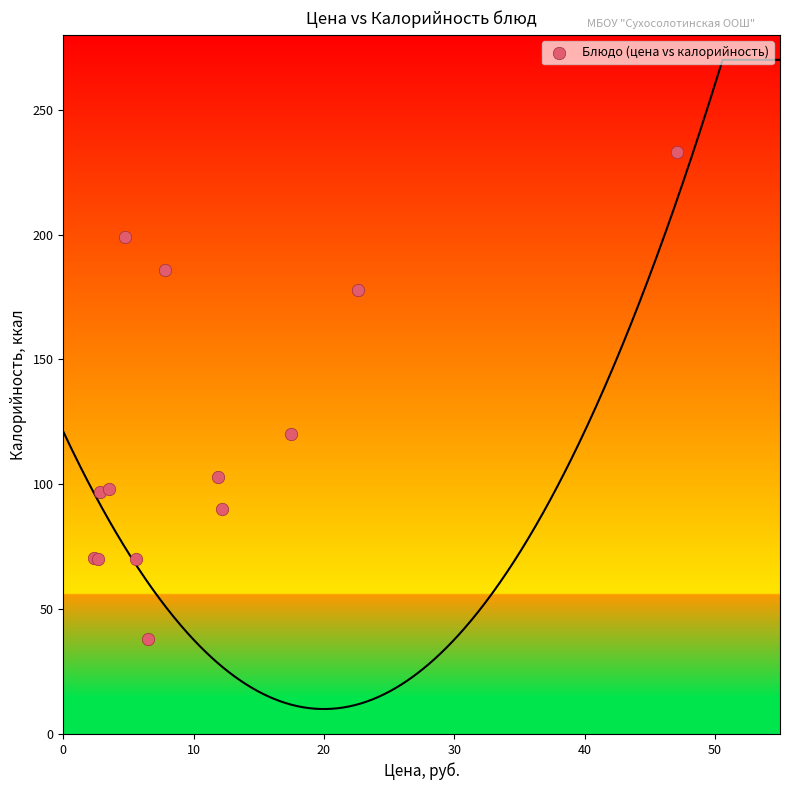

What Y value in the scatter plot is closest to 135?

120.0